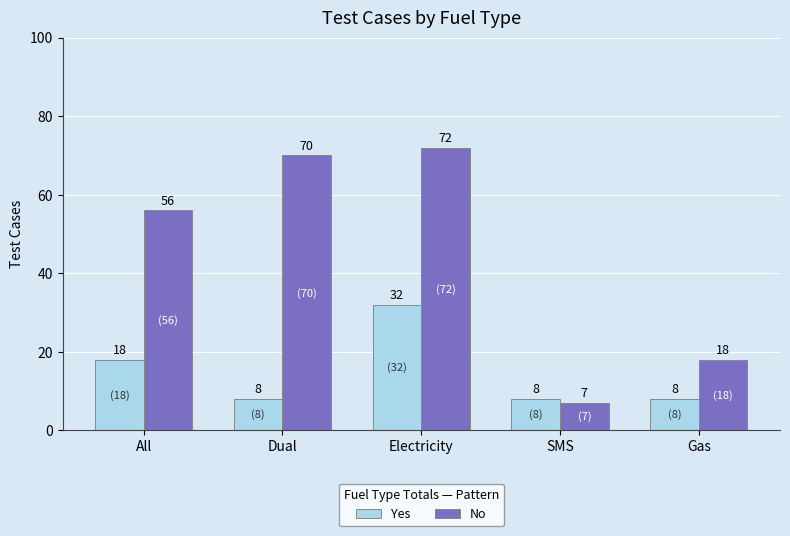

Count the Yes values in the range 8 to 18.

4